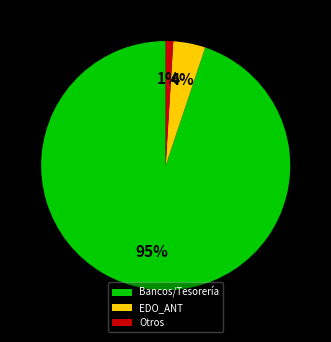

The Bancos/Tesorería slice represents 95% of the pie. True or false?

True